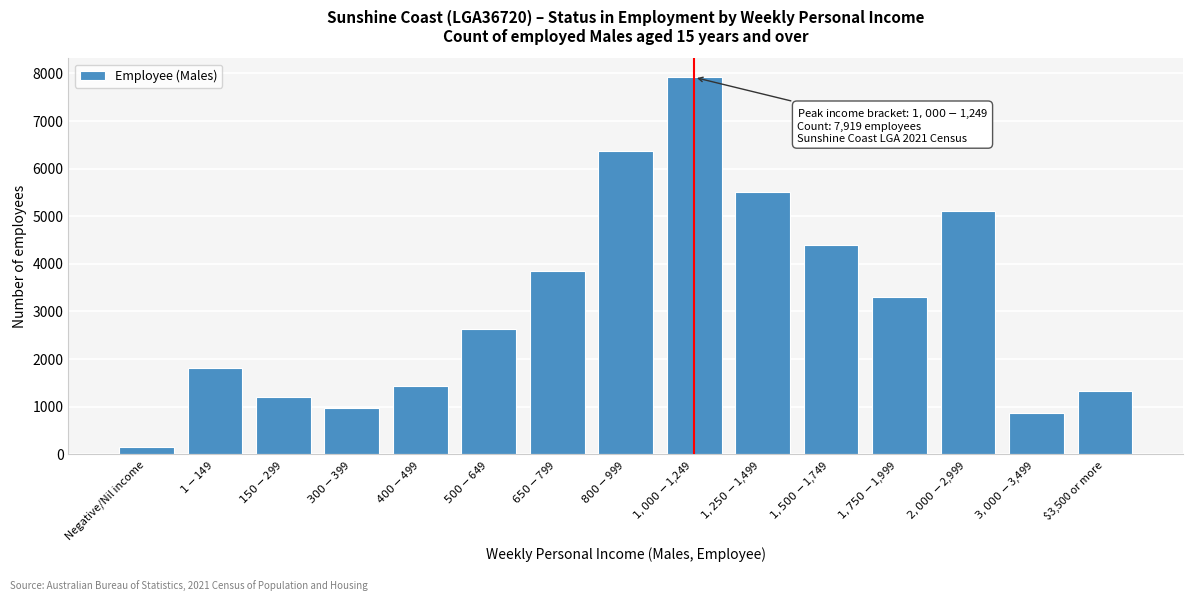

Reading left to right, extract all data points from this chart.

146	1802	1205	972	1425	2628	3844	6374	7919	5518	4392	3311	5109	863	1333